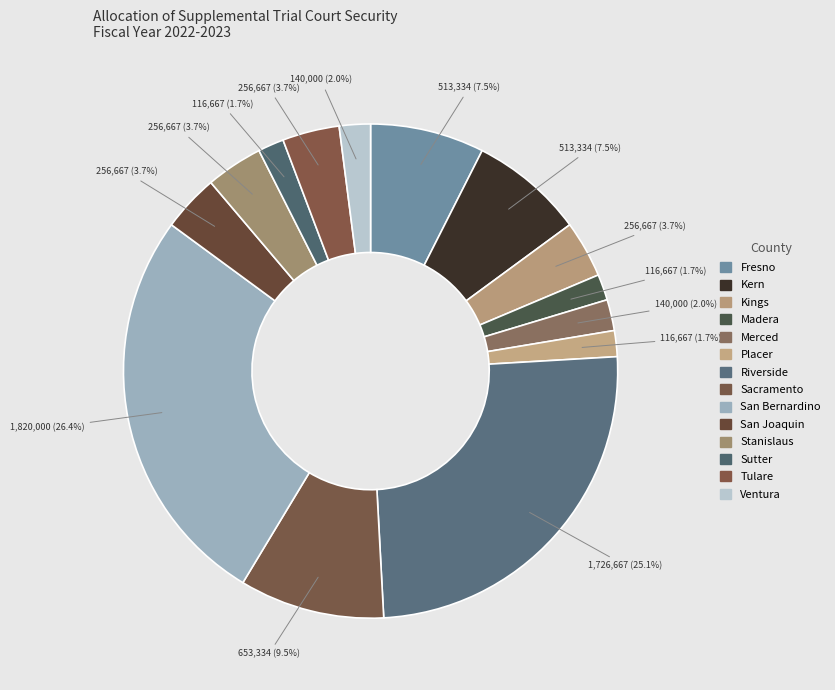

What is the largest slice in the pie chart?

San Bernardino County Treasurer